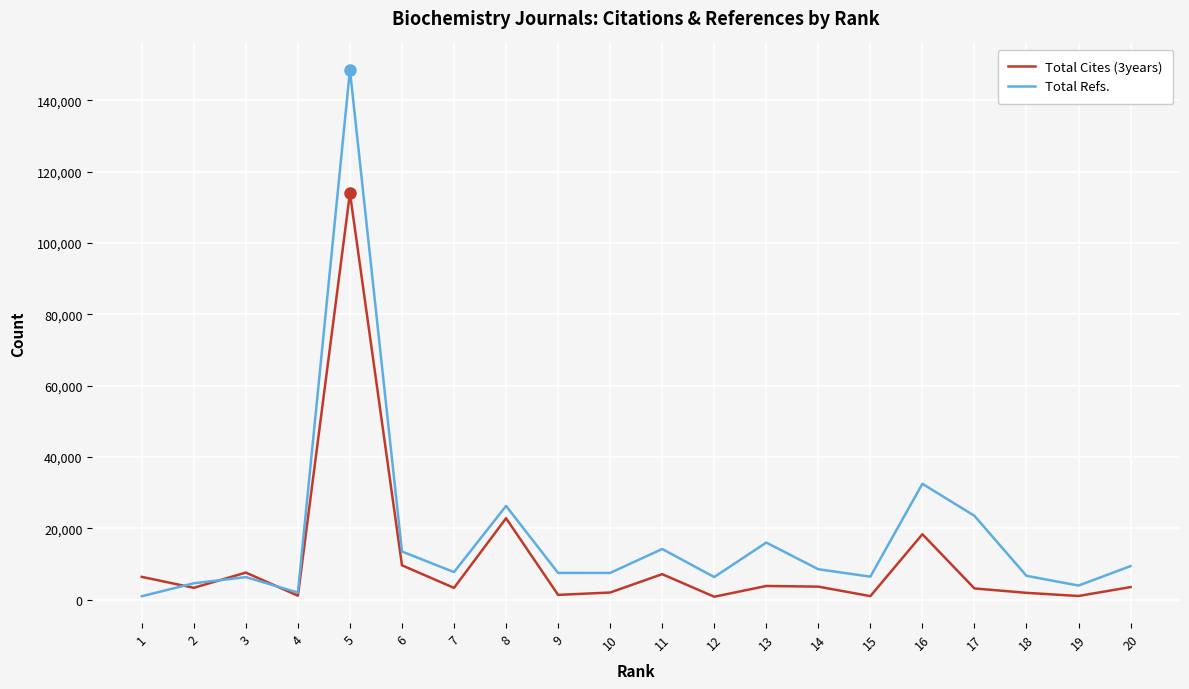

What is the difference between the second highest and minimum values in the Total Cites (3years) series?

21995